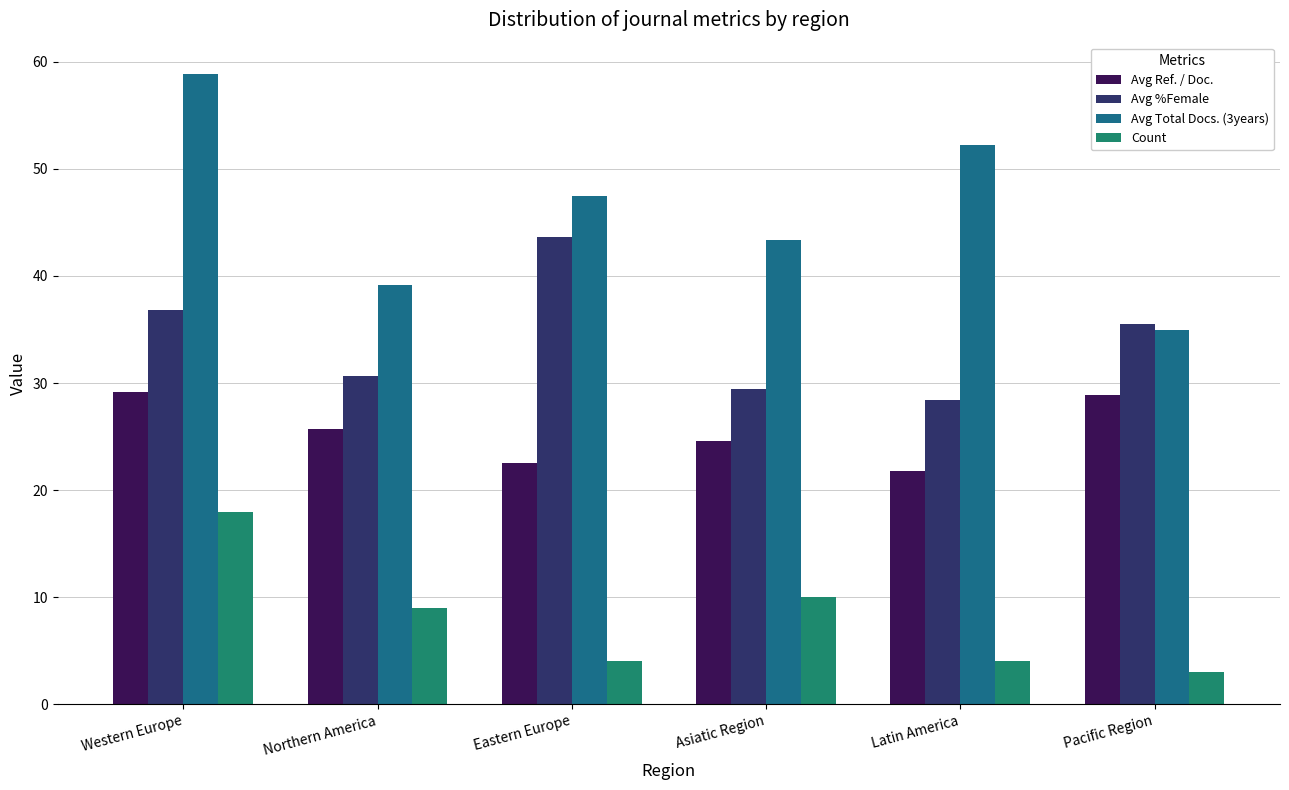

The value of Avg Ref. / Doc. at Latin America is 21.8. True or false?

True